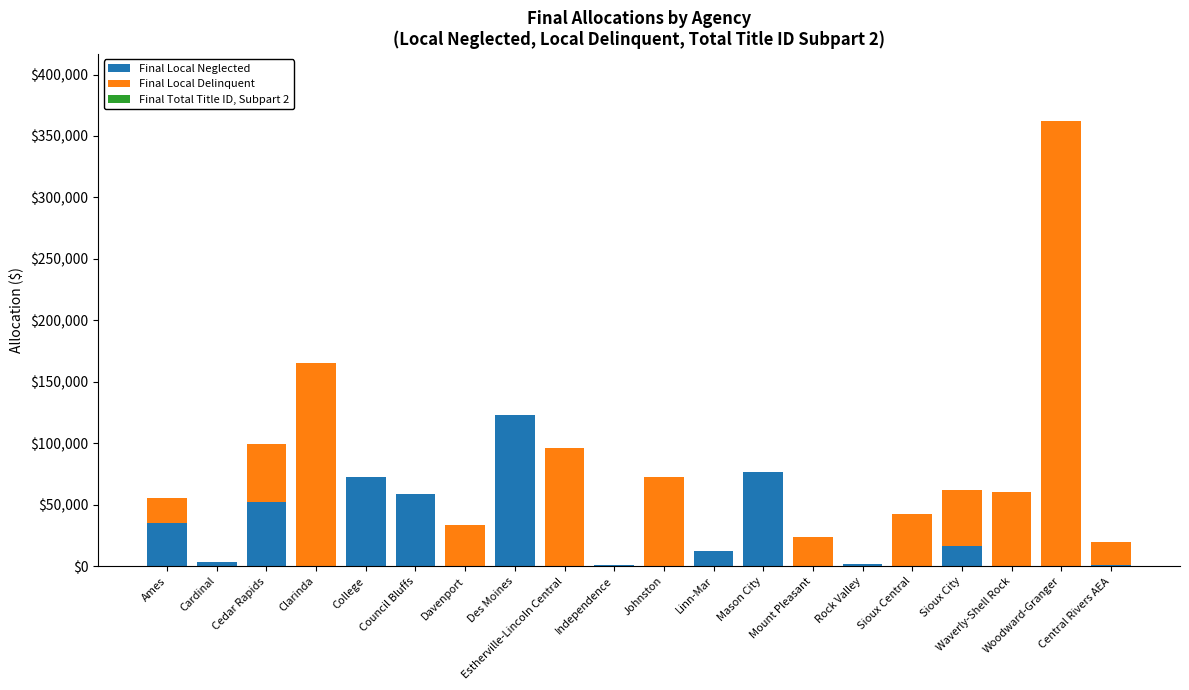

What is the maximum value for Final Local Neglected?

122659